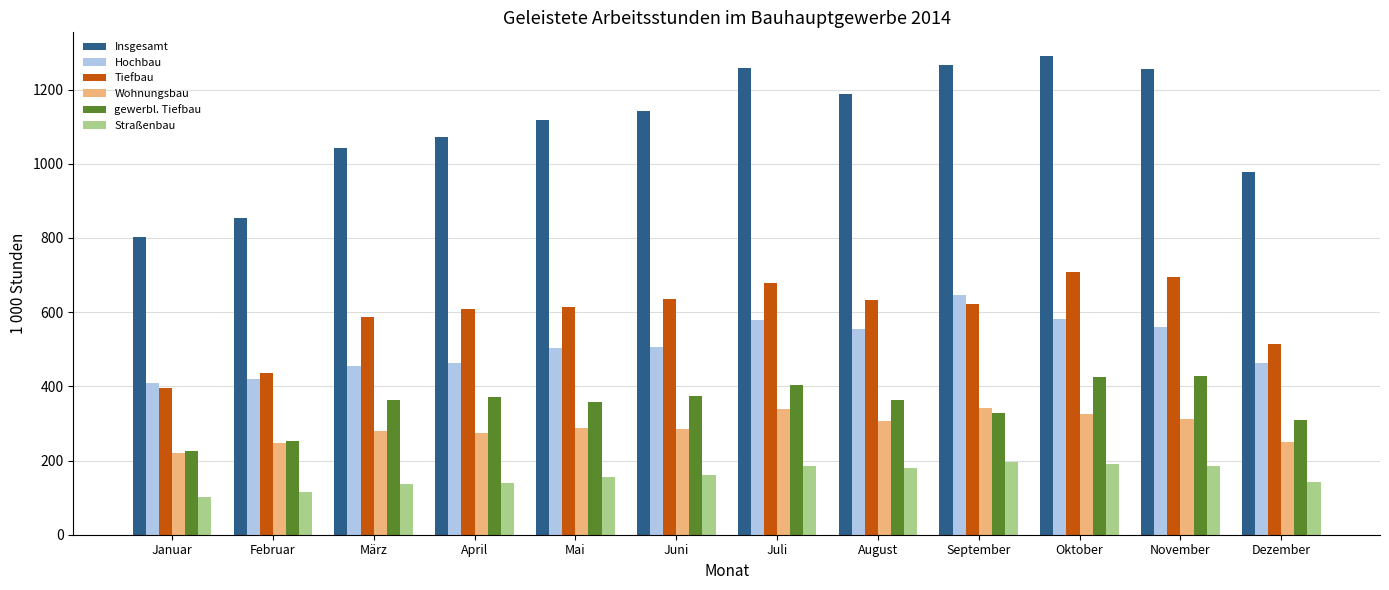

Which label corresponds to the smallest value in the chart?

Januar